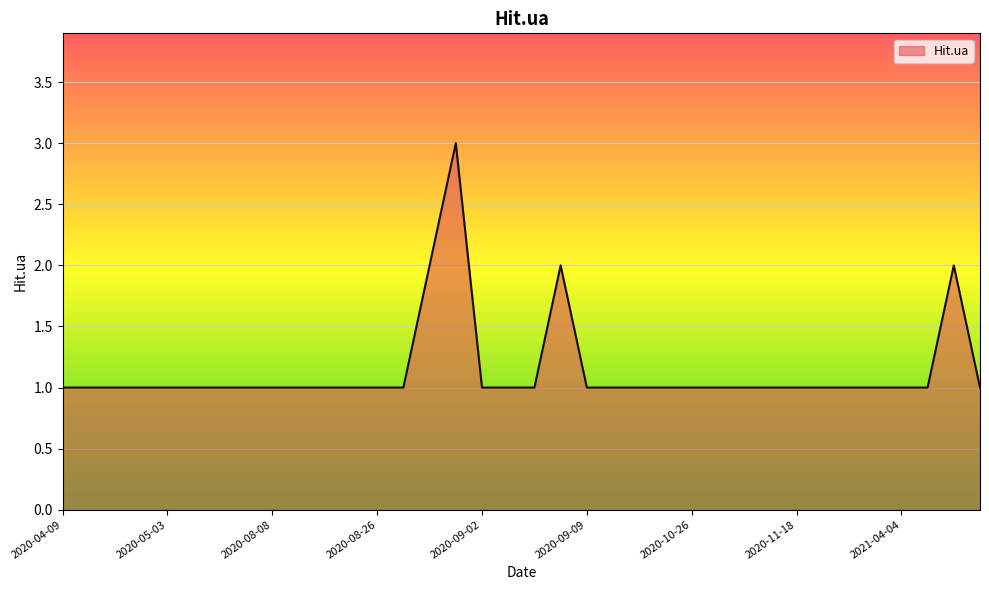

How many lines are shown in the chart?

1